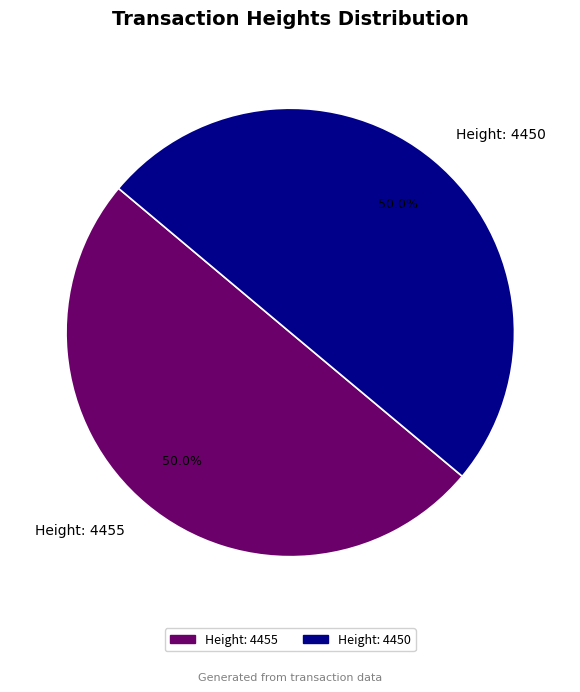

To the nearest percent, what percentage of the pie is Height: 4450?

50%